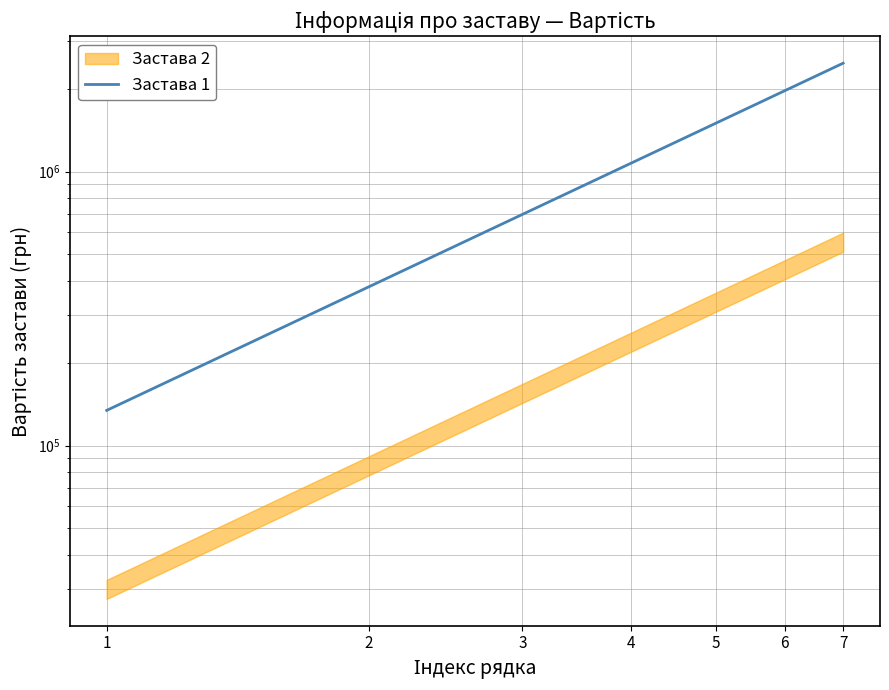

What is the difference between the second highest and second lowest values?

1594792.9